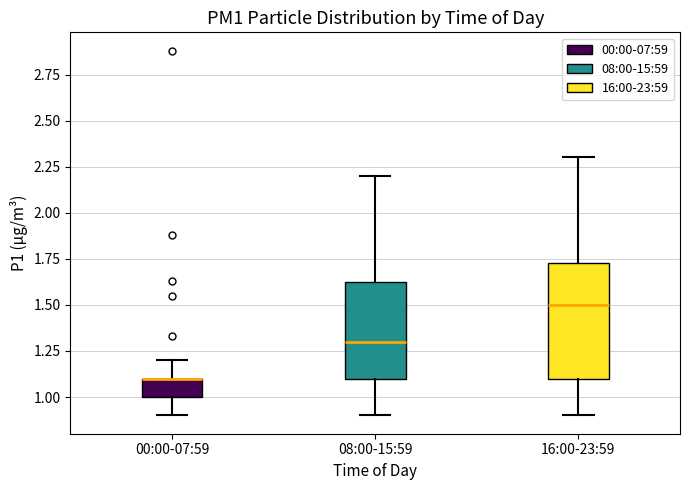

Reading left to right, read every box against the y-axis: the position of its median line, the range the box covers, and the ends of its whiskers. The values are not printed on the chart, so give them approximately, as read against the axis.

00:00-07:59: median 1.10 (drawn on the box's upper edge), box 1.00 to 1.10, whiskers 0.90 to 1.20
08:00-15:59: median 1.30, box 1.10 to 1.65, whiskers 0.90 to 2.20
16:00-23:59: median 1.50, box 1.10 to 1.75, whiskers 0.90 to 2.30